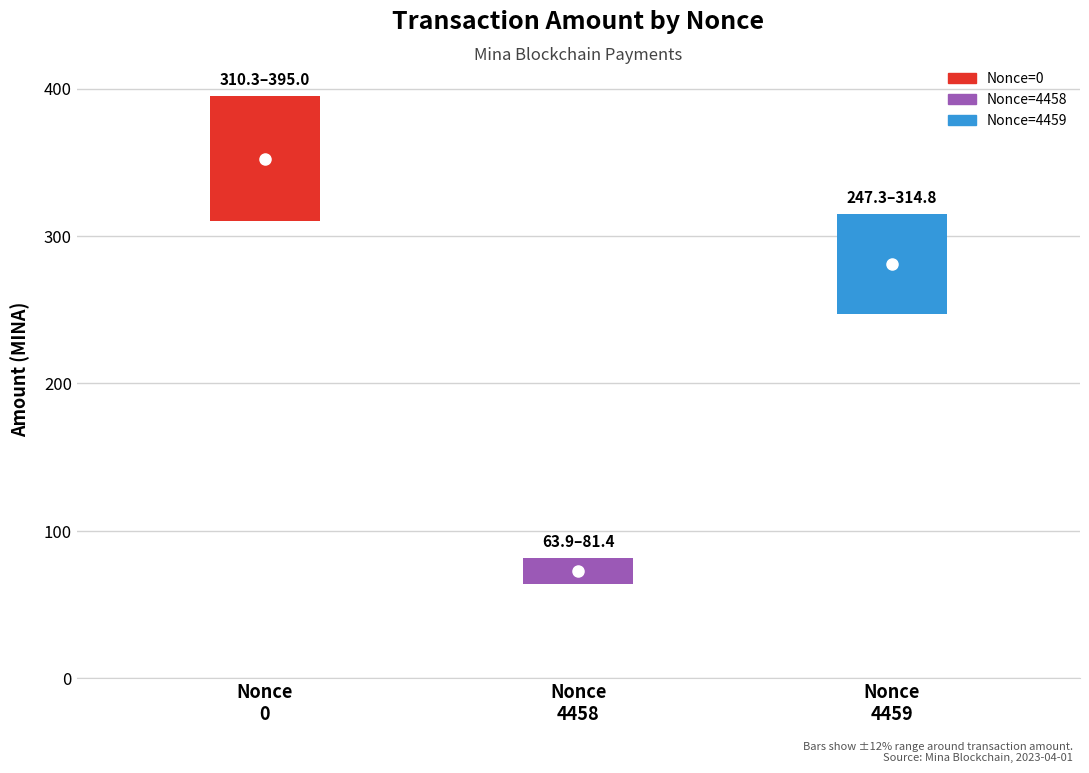

How many categories are shown in the chart?

3